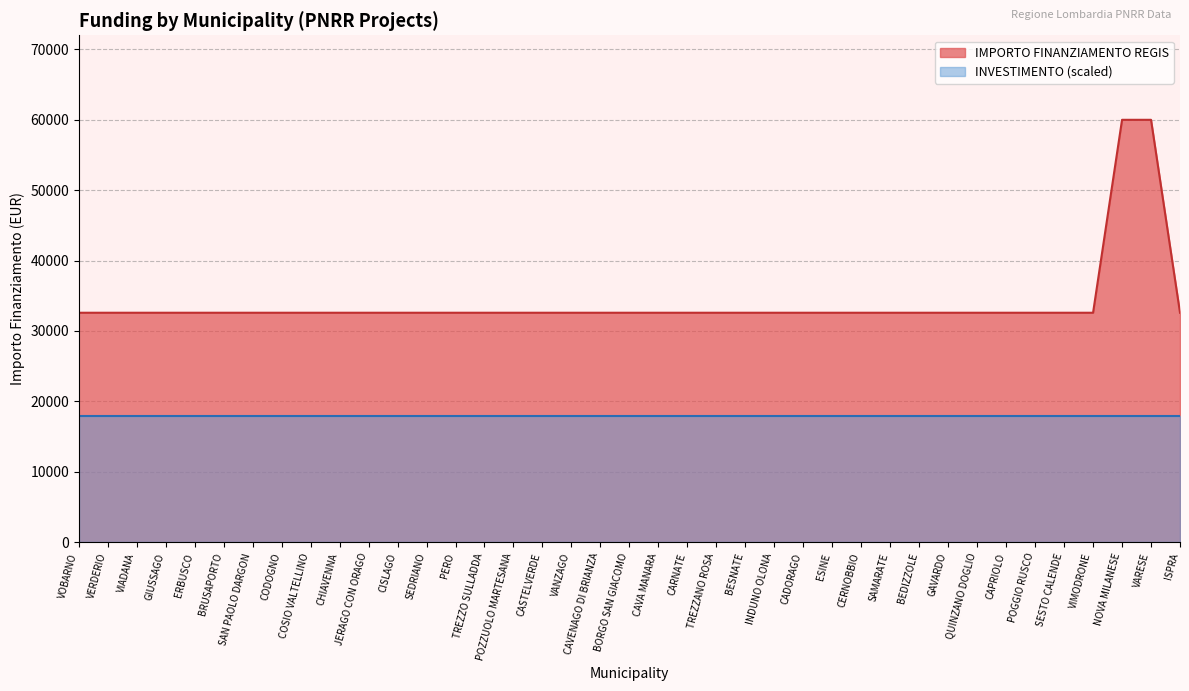

Which has a higher value, POGGIO RUSCO or COSIO VALTELLINO?

POGGIO RUSCO